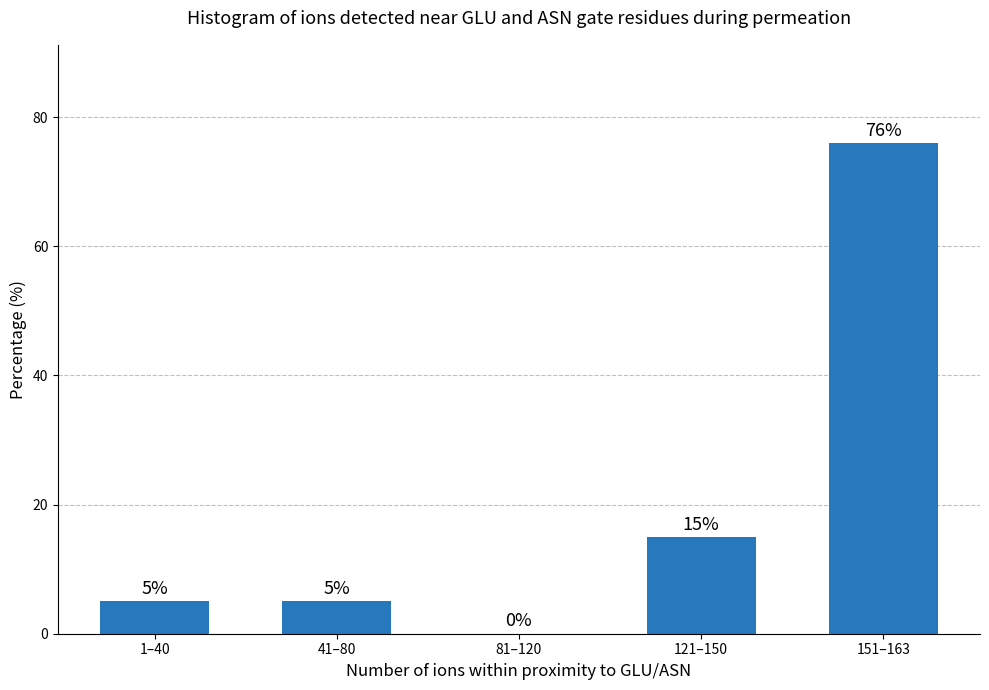

Reading left to right, transcribe all the data shown in this chart.

1–40=5	41–80=5	81–120=0	121–150=15	151–163=76